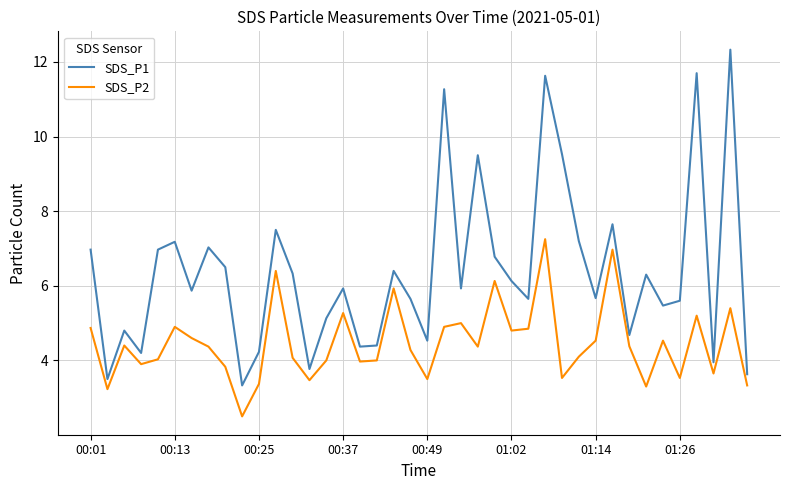

What are all the series names shown in the legend?

SDS_P1, SDS_P2